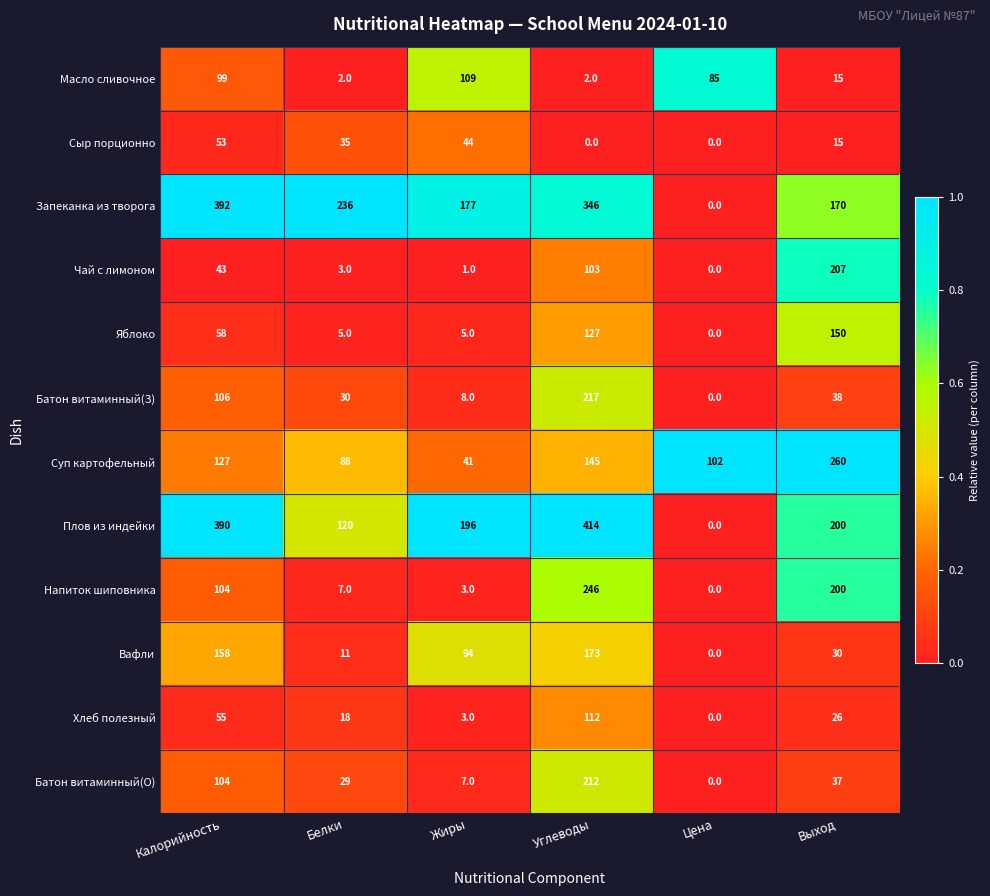

Between Углеводы and Выход, which series saw the biggest shift?

Плов из индейки